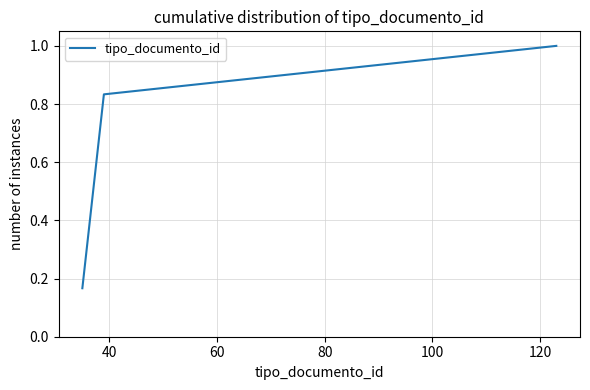

What is the average value?

0.6